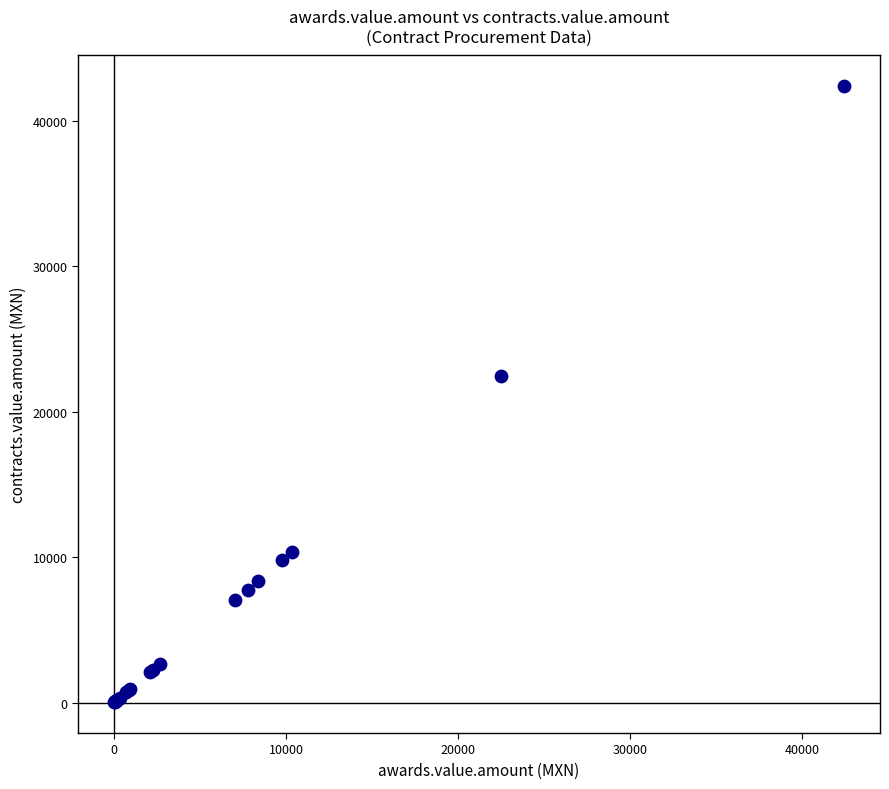

What Y value in the scatter plot is closest to 21210?

22480.6